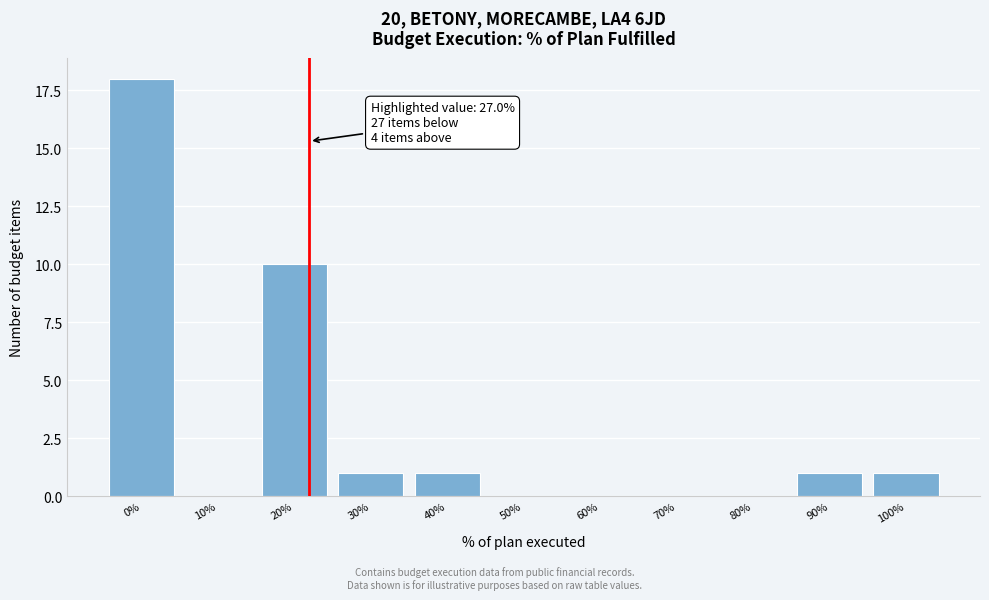

Reading left to right, what are all the values shown in this chart?

0%=18	10%=0	20%=10	30%=1	40%=1	50%=0	60%=0	70%=0	80%=0	90%=1	100%=1